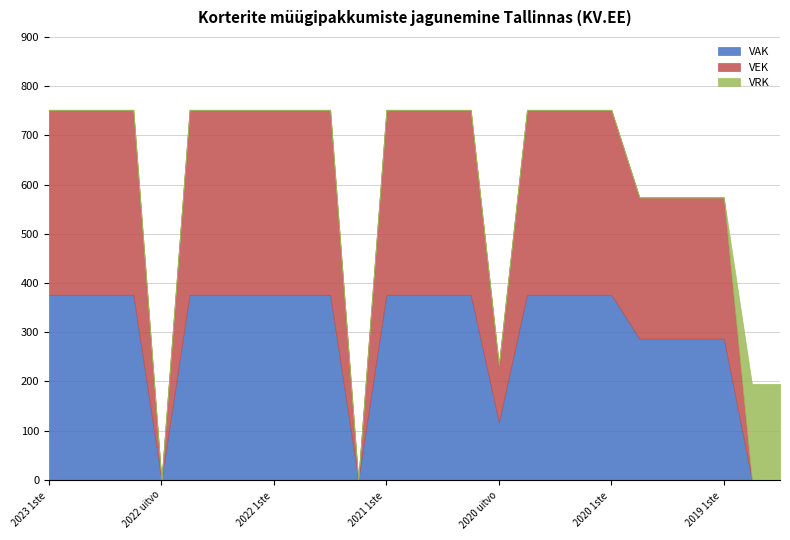

Does the chart have visible grid lines?

Yes